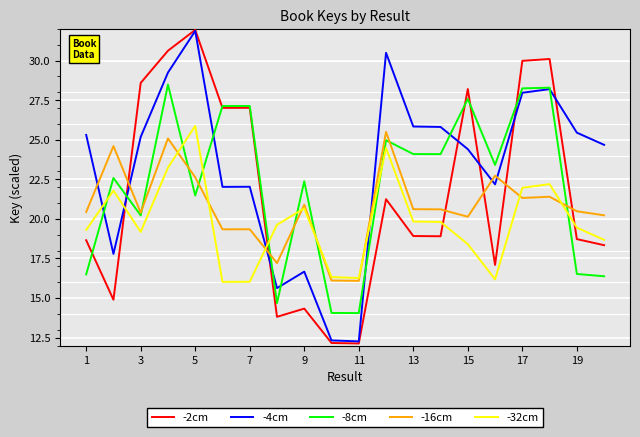

Does the chart display data point markers on the line(s)?

No